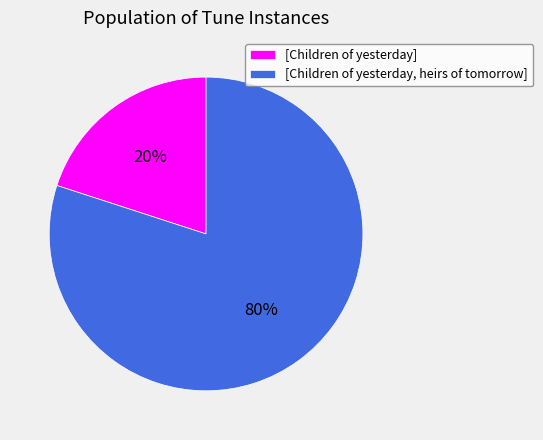

To the nearest percent, what is the difference between the largest and smallest slice percentages?

60%